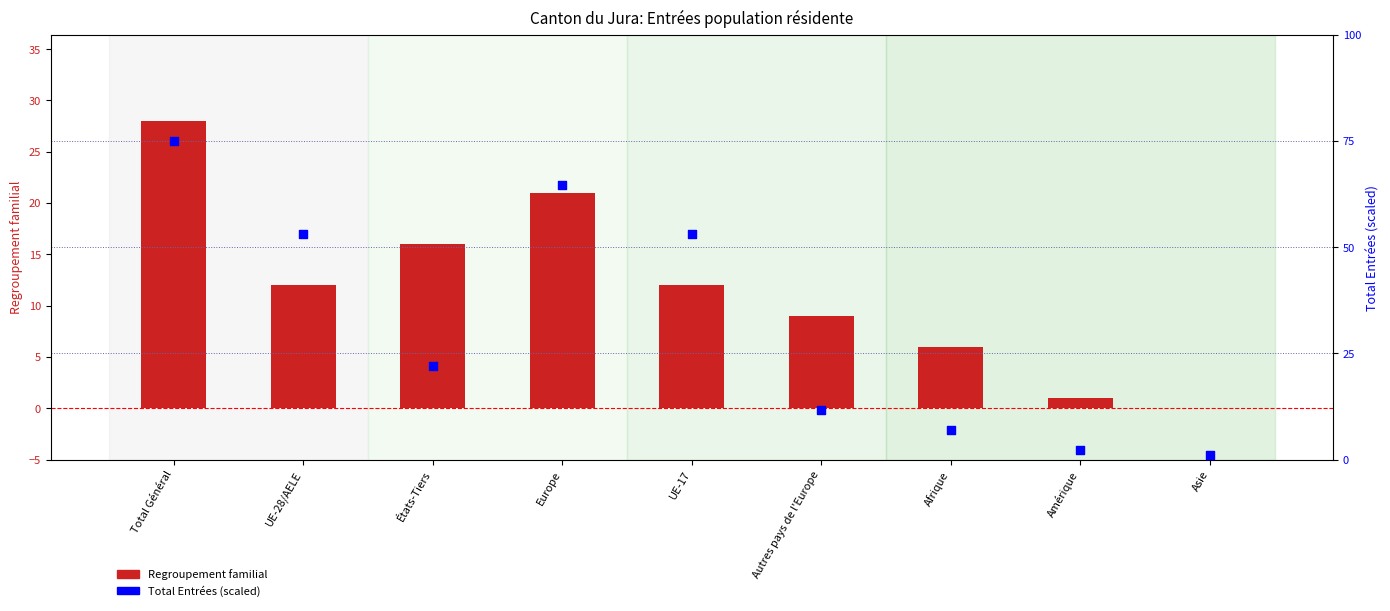

What is the total value across all series at Afrique?

12.9